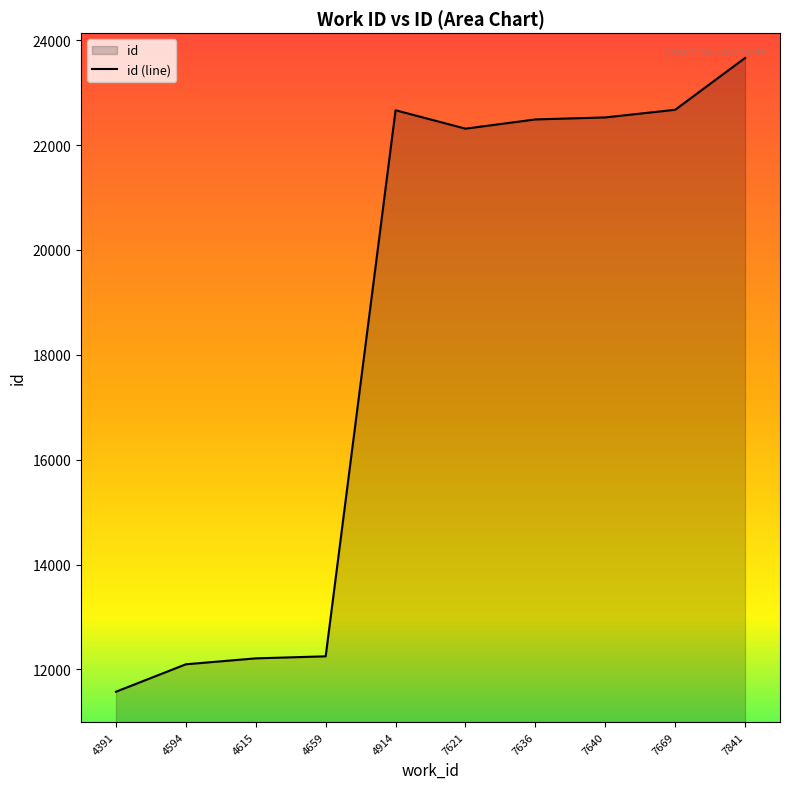

What is the ratio of the value at 7669 to the value at 4659?

1.9